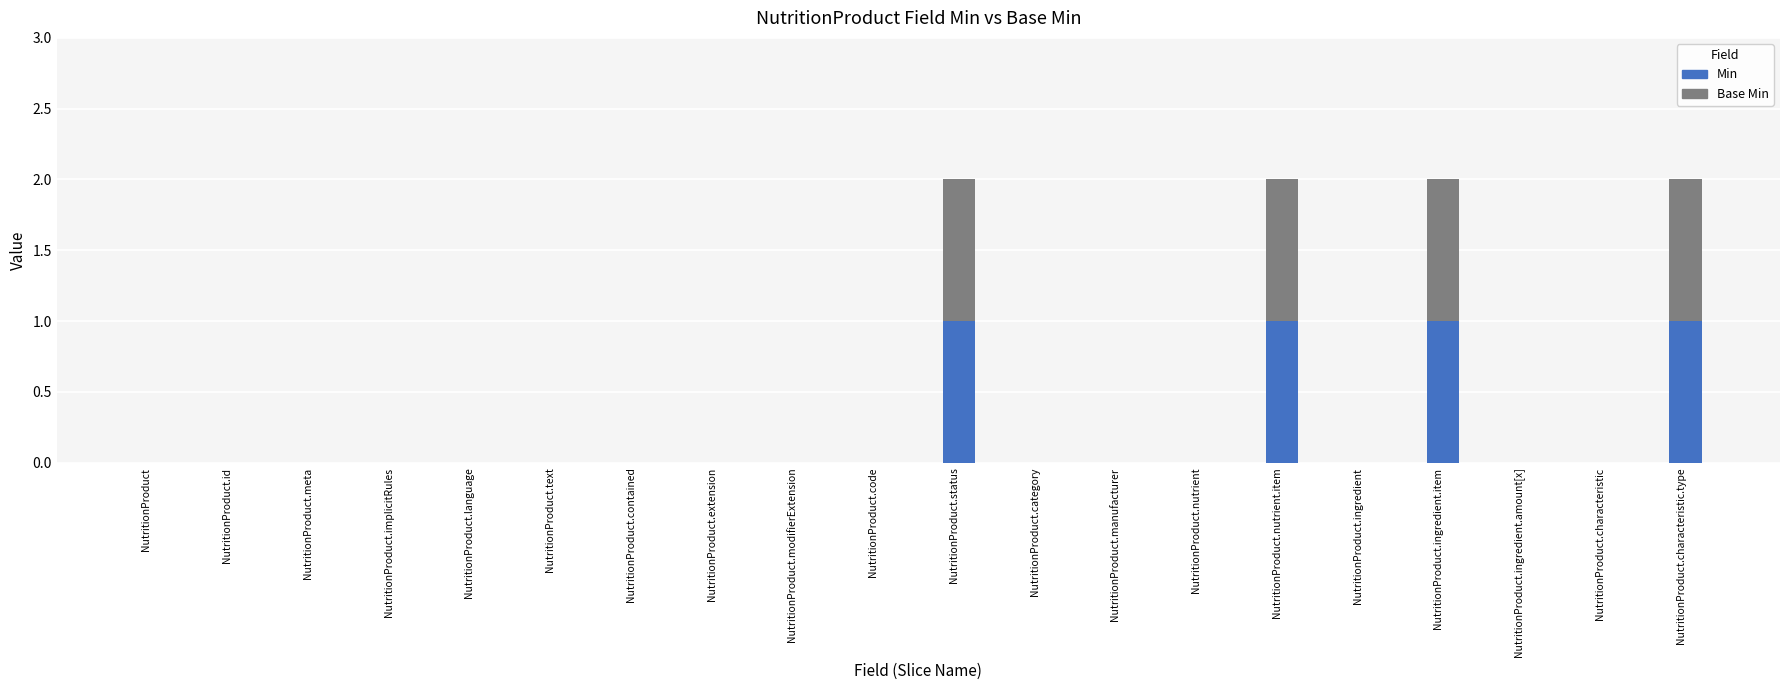

How many series are shown in this chart?

2